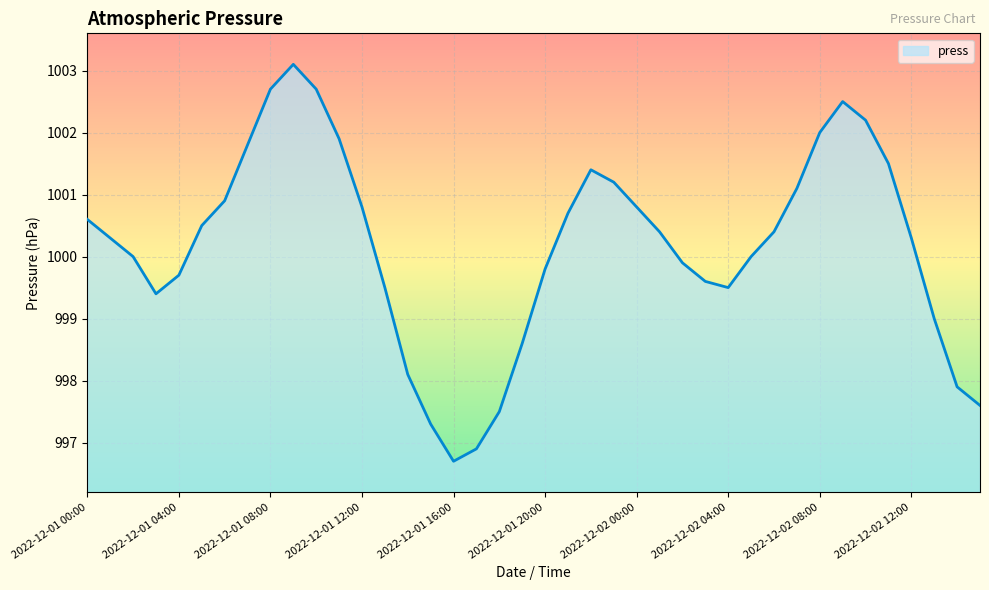

What is the smallest value displayed?

996.7